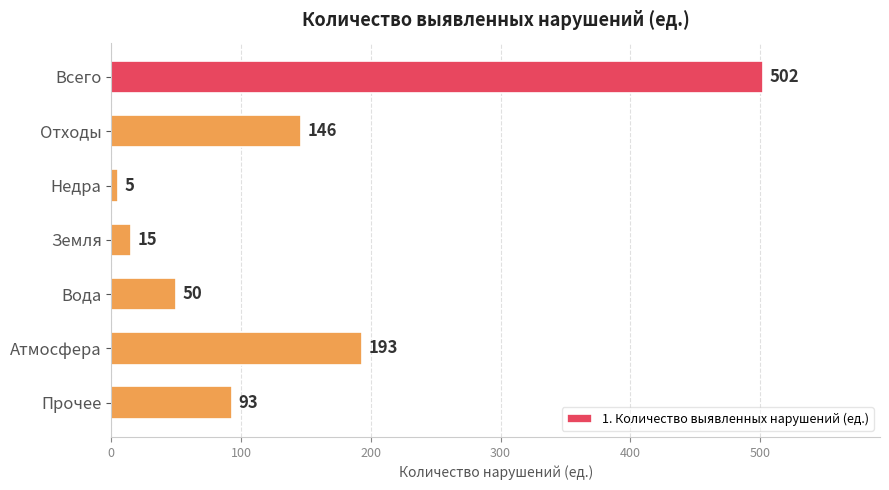

How many data points does each series have?

7